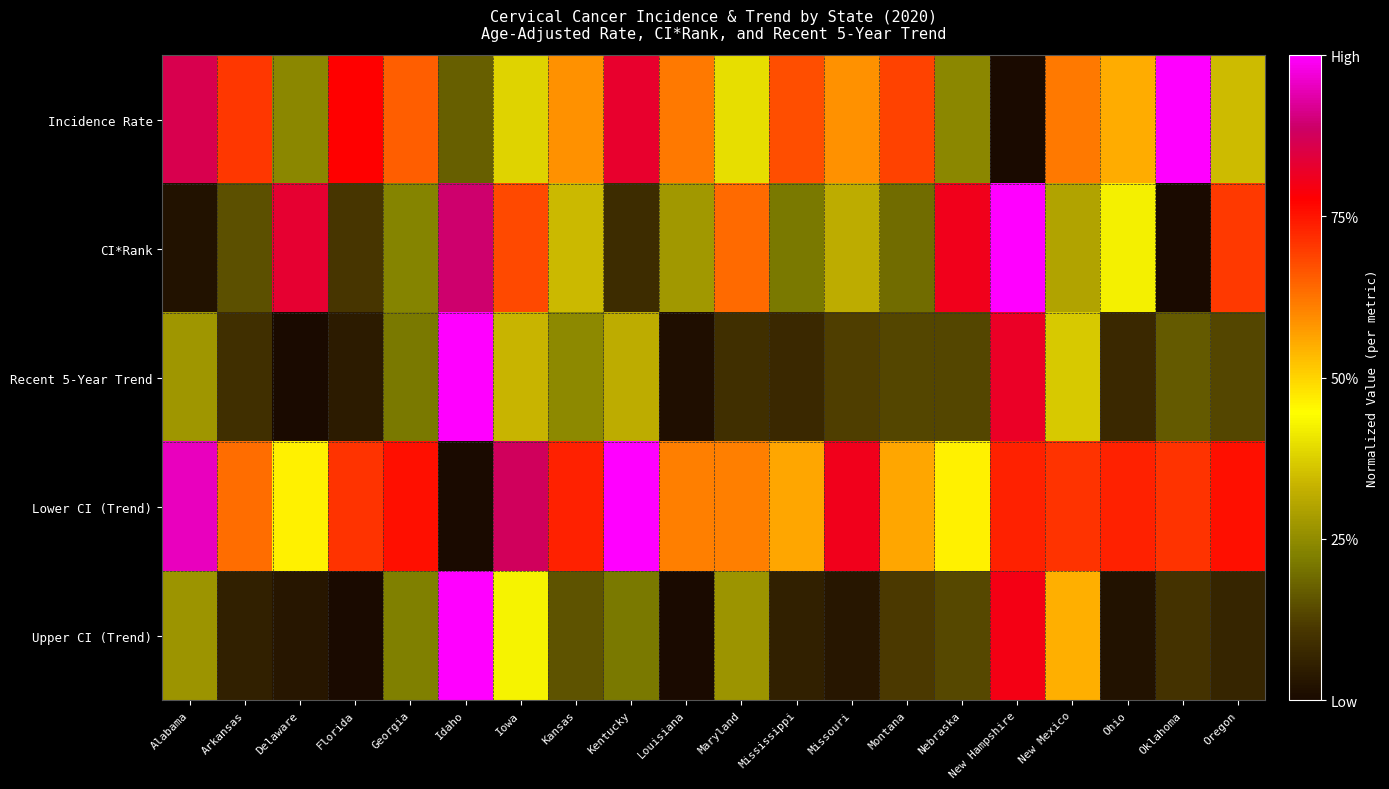

At how many categories does at least one series exceed 0?

20